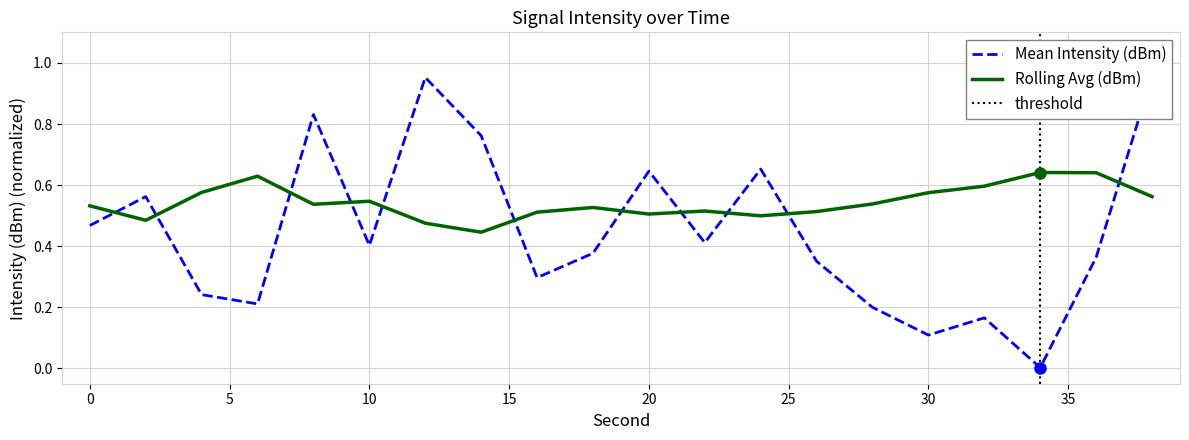

The value of Mean Intensity (dBm) at 26 is 0.4. True or false?

True